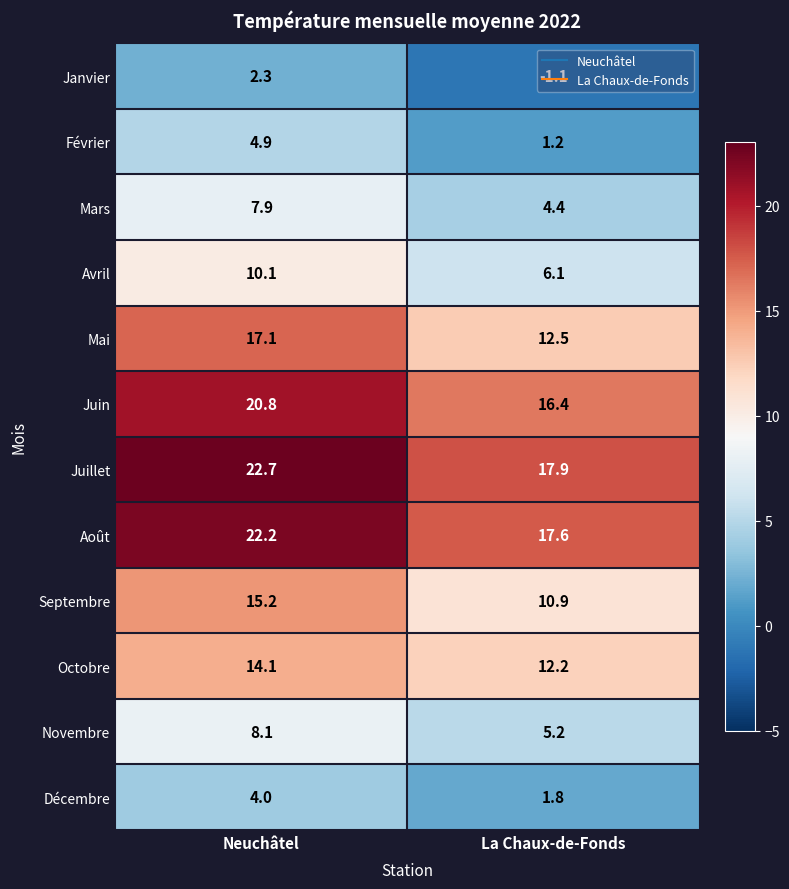

At which label does Septembre reach its peak?

Neuchâtel